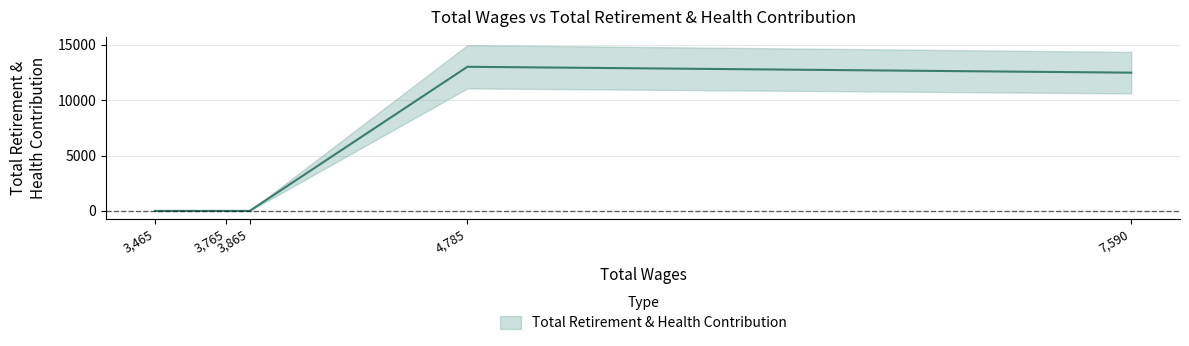

Rank the categories by value from lowest to highest.

3865.0, 3765.0, 3465.0, 7590.0, 4785.0